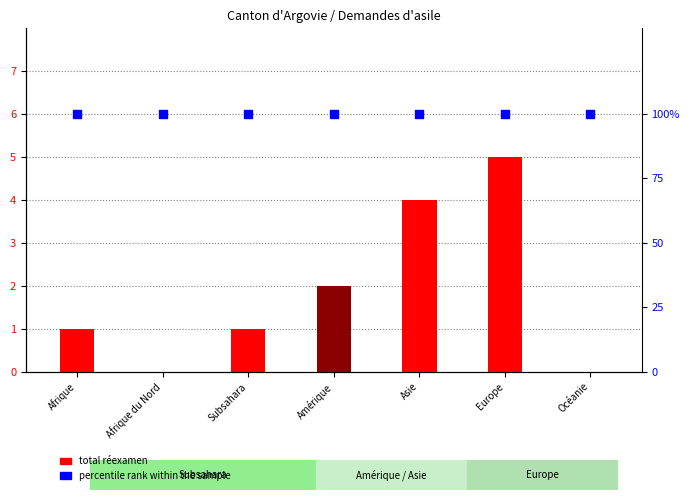

What is the total value across all series at Subsahara?

101